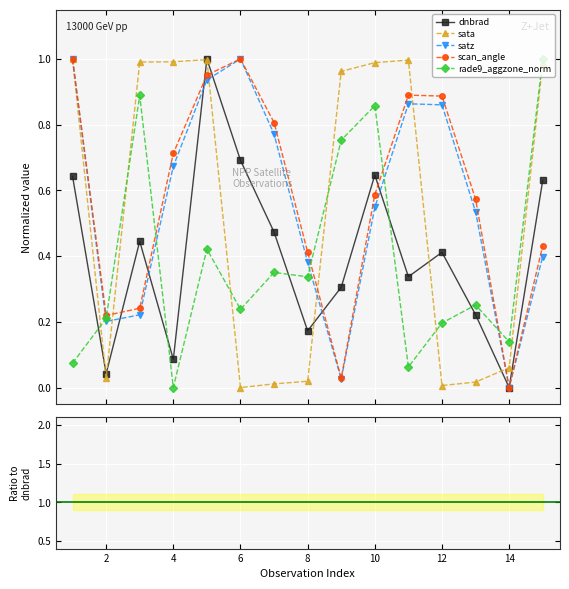

How many interior local valleys does the dnbrad series have?

5